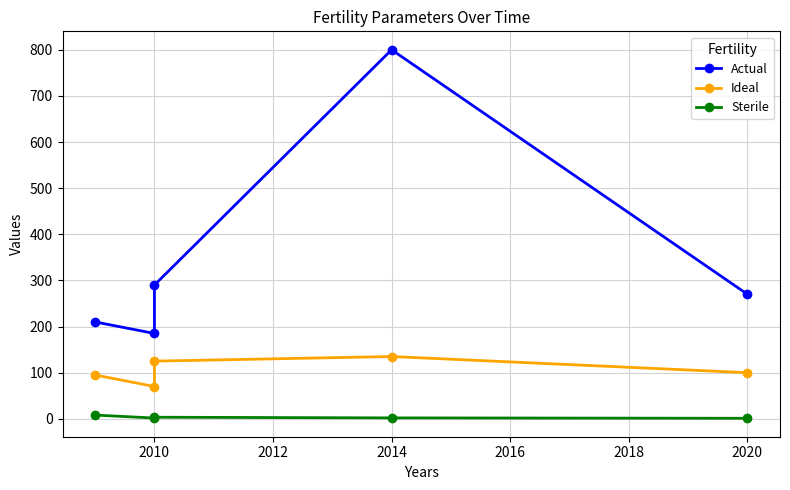

How many values in the Ideal series are below 100?

2